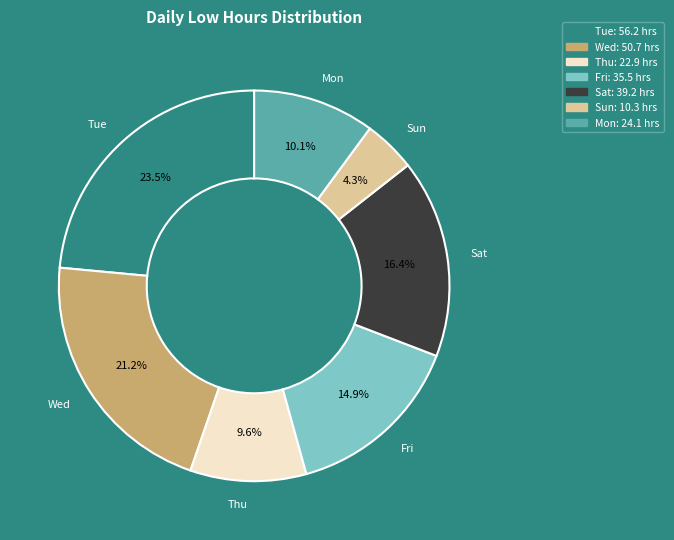

What portion of the pie excludes Tue?

76.5%